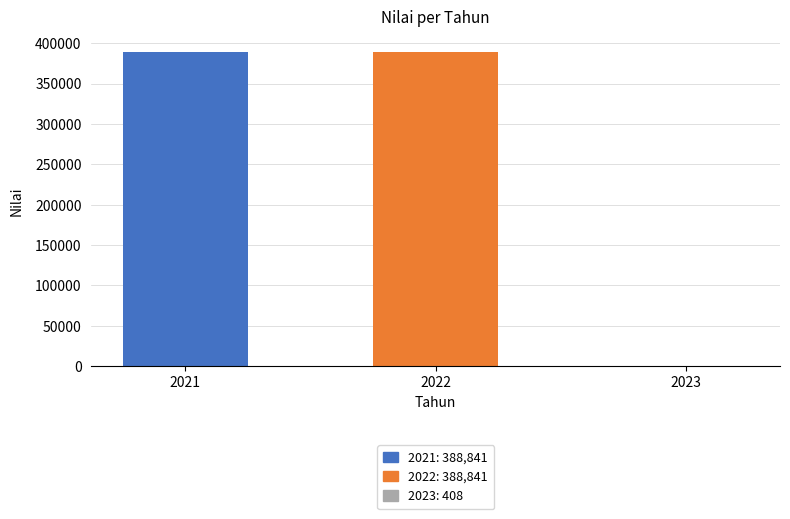

What is the approximate value at 2021, to the nearest 10?

388840